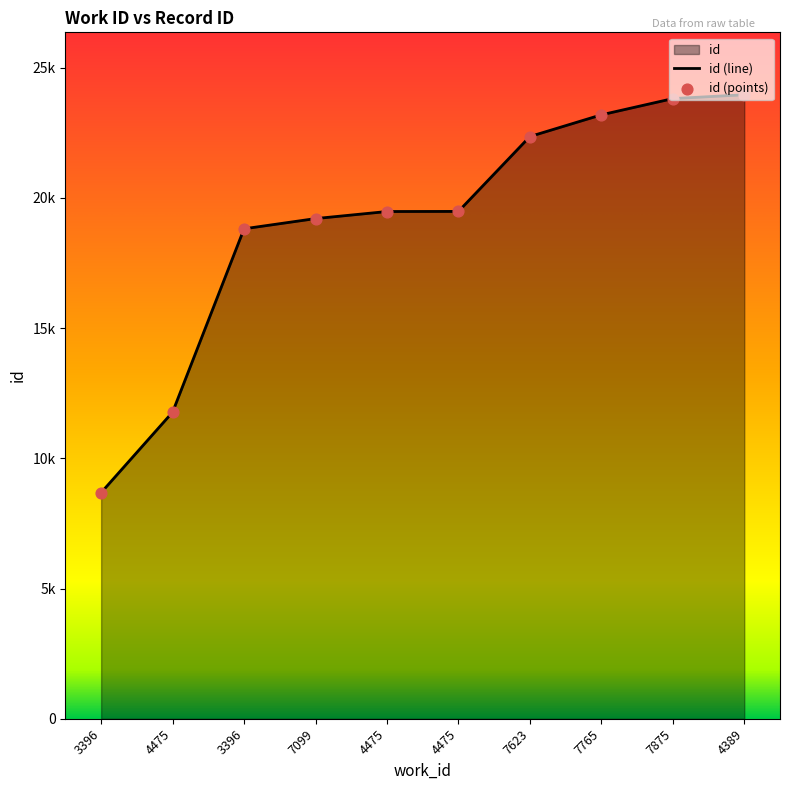

What is the change in value from 4475 to 4475?

+7706